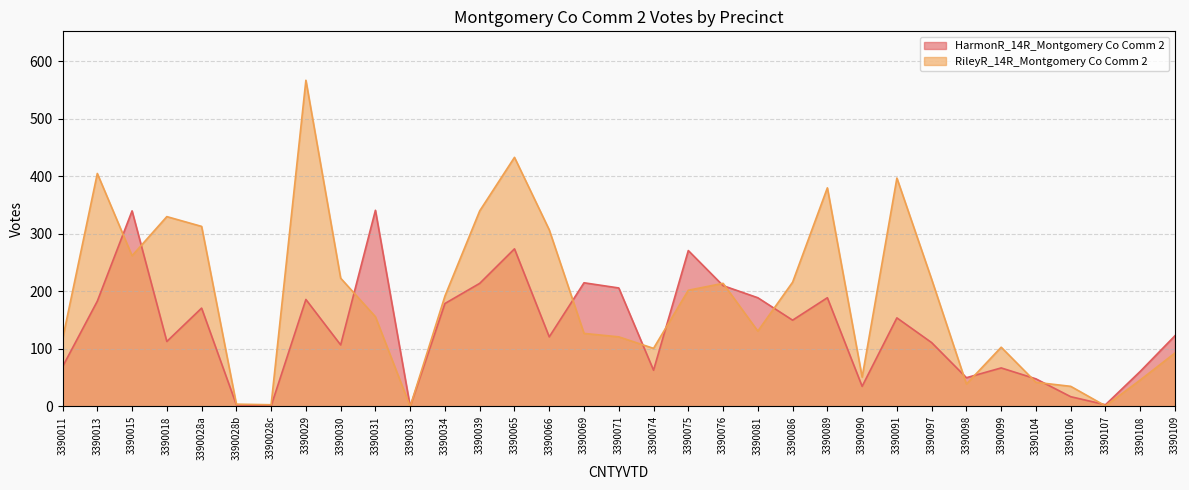

What is the maximum value for RileyR_14R_Montgomery Co Comm 2?

567